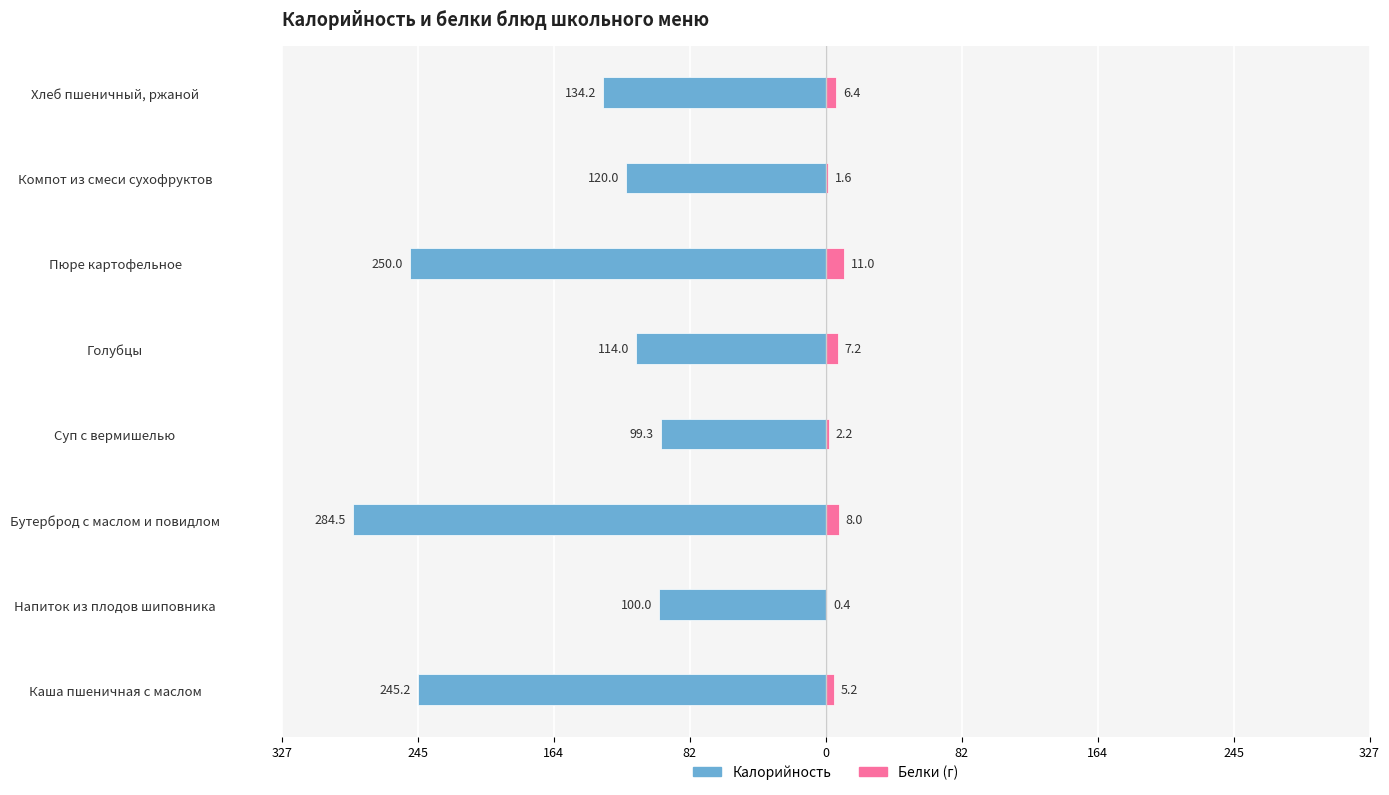

Reading left to right, transcribe all the data shown in this chart.

Калорийность: -245.2	-100.0	-284.5	-99.3	-114.0	-250.0	-120.0	-134.2
Белки: 5.2	0.4	8.0	2.2	7.2	11.0	1.6	6.4